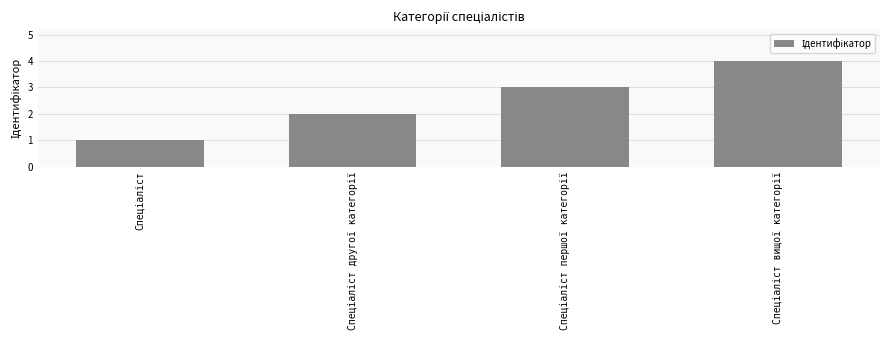

What is the sum of all values?

10